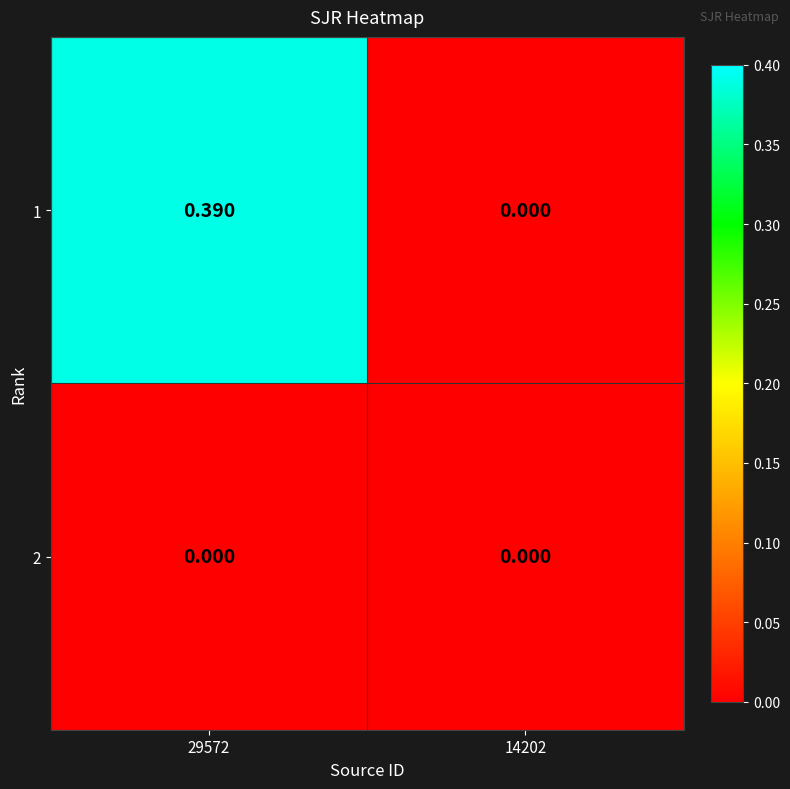

Is the value of 1 at 29572 greater than the value of 2 at 14202?

Yes